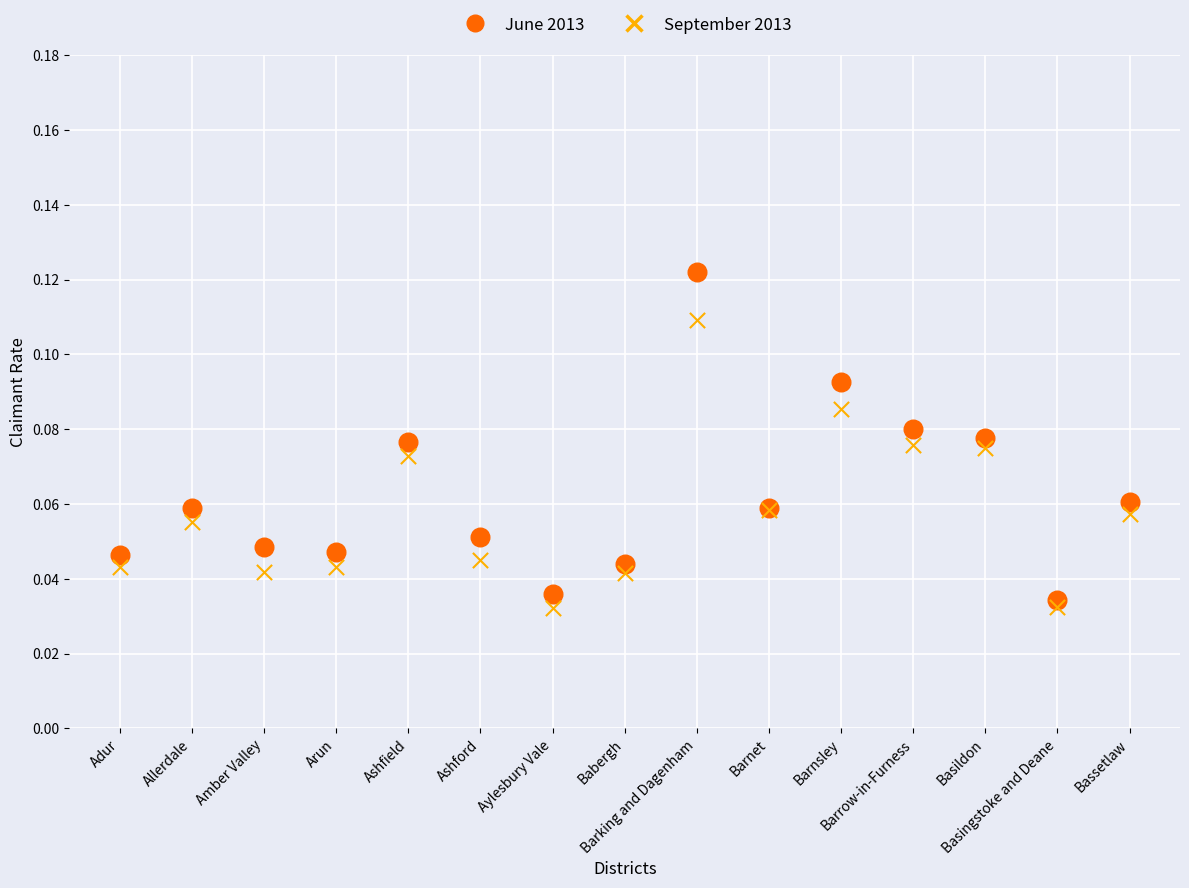

What are all the series names shown in the legend?

June 2013, September 2013